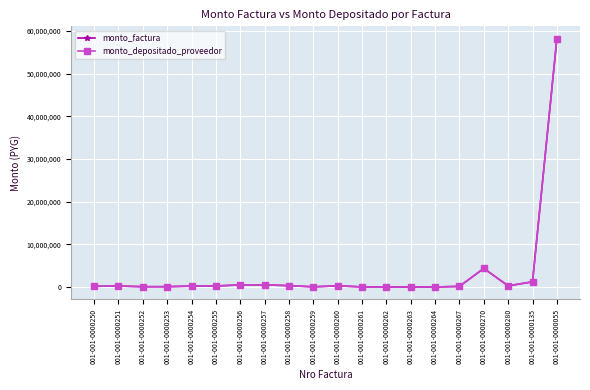

Is this an area chart (filled region under the line)?

No